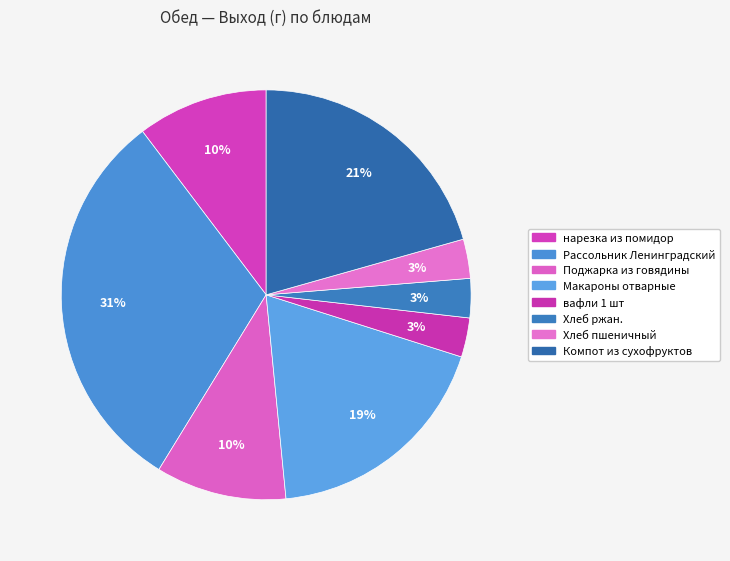

Which category has the biggest portion of the pie?

Рассольник Ленинградский